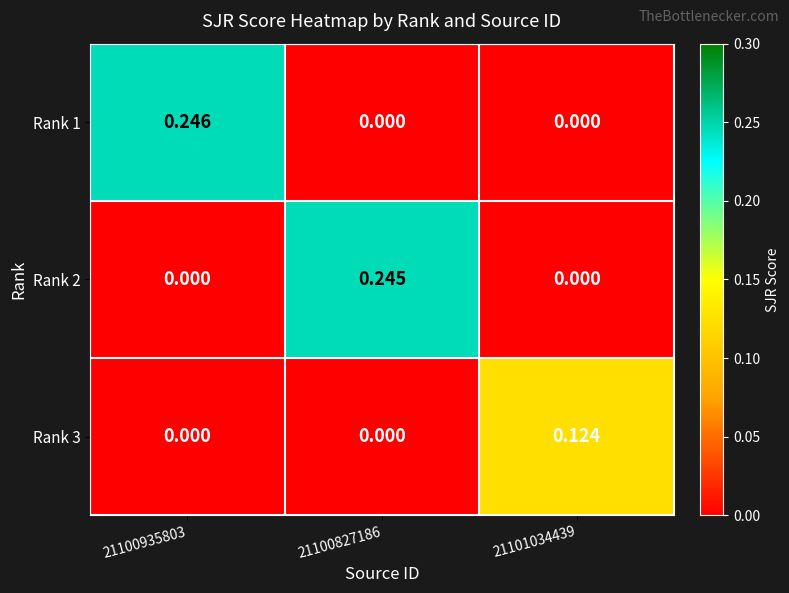

Is the value of Rank 2 at 21100827186 greater than the value of Rank 3 at 21100935803?

Yes